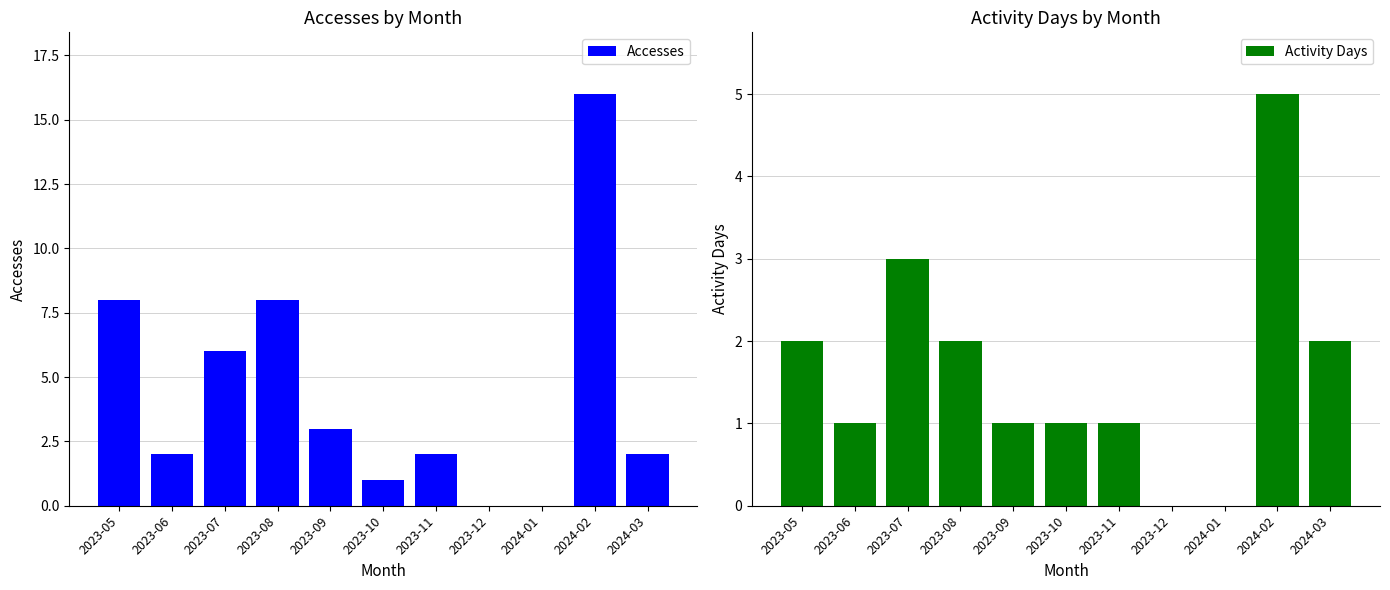

How many values in the Accesses series exceed 2?

5